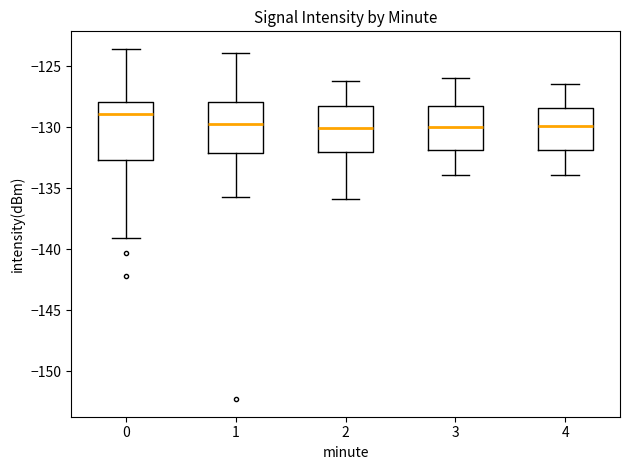

Reading left to right, transcribe this box plot: for each box, give where its median line is, the range the box spans, and where its two whiskers end, as read against the y-axis. The values are not printed on the chart, so give them approximately, as read against the axis.

0: median -129.0, box -132.5 to -128.0, whiskers -139.0 to -123.5
1: median -130.0, box -132.0 to -128.0, whiskers -136.0 to -124.0
2: median -130.0, box -132.0 to -128.5, whiskers -136.0 to -126.0
3: median -130.0, box -132.0 to -128.5, whiskers -134.0 to -126.0
4: median -130.0, box -132.0 to -128.5, whiskers -134.0 to -126.5